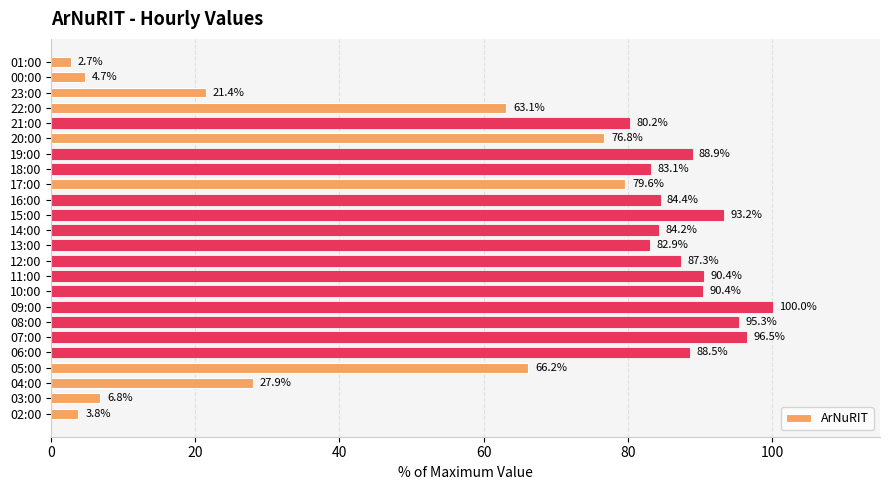

At which label is the value closest to 51?

22:00